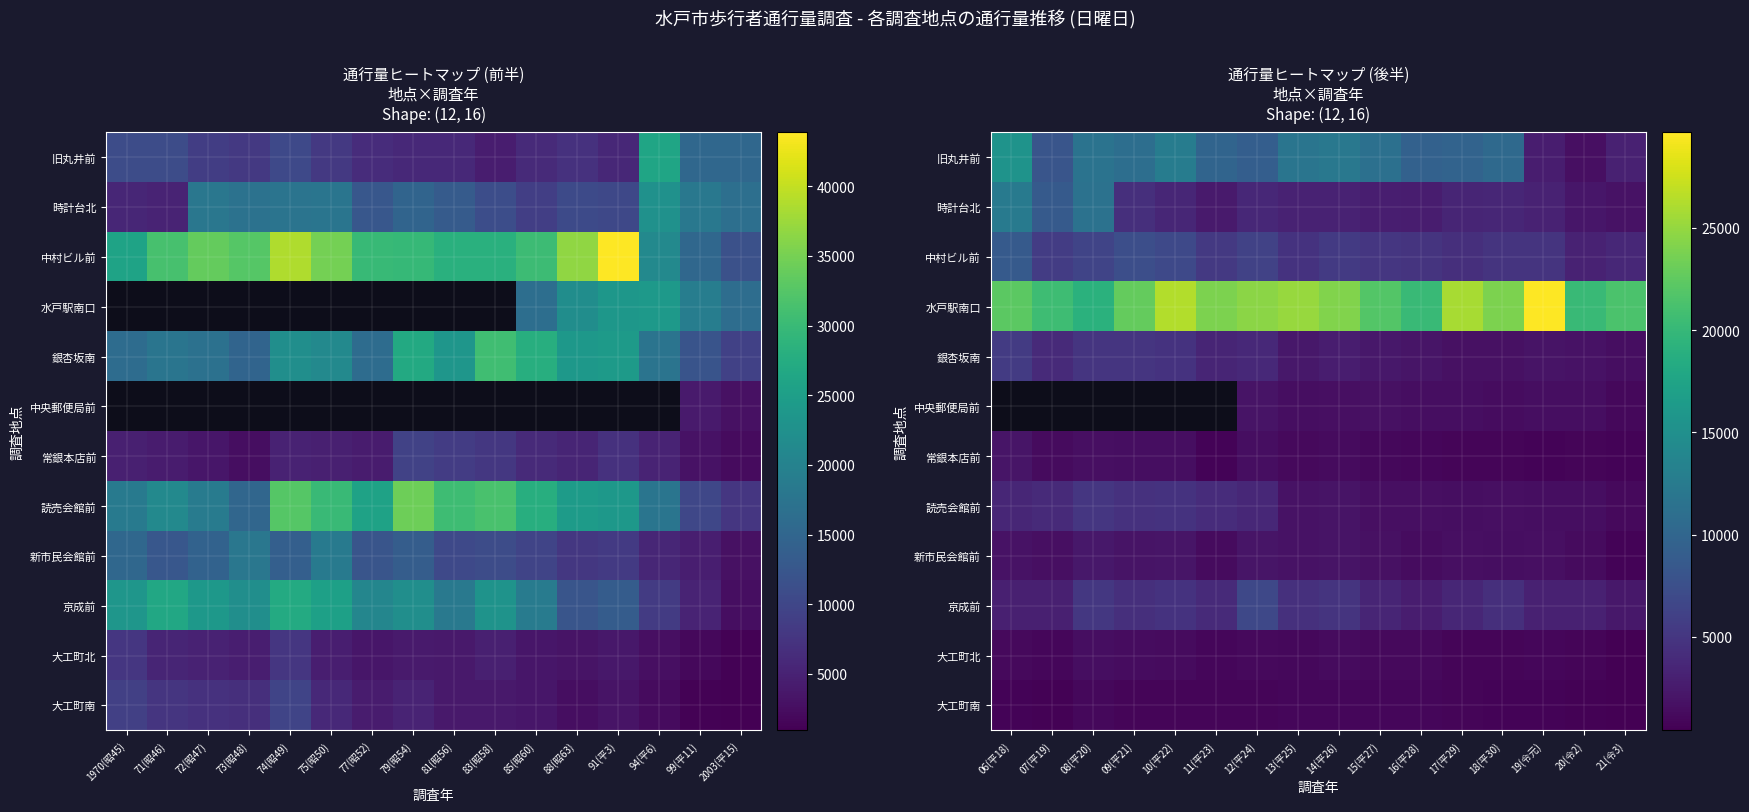

Is it true that 新市民会館前 equals 1260.0 at 20(令2)?

True